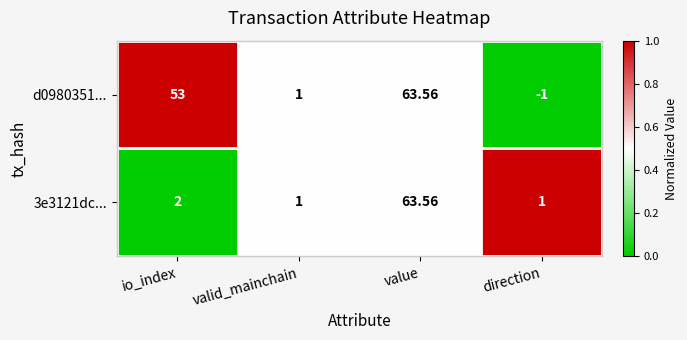

How many data points in 3e3121dc... are less than 2?

2